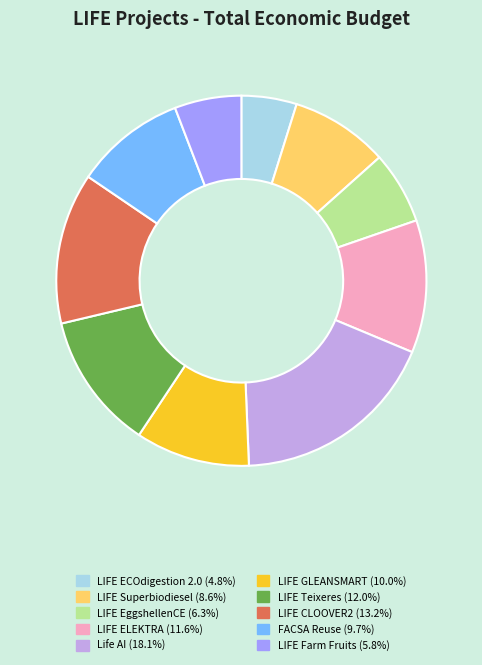

Is the sum of LIFE GLEANSMART and FACSA Reuse greater than half?

No